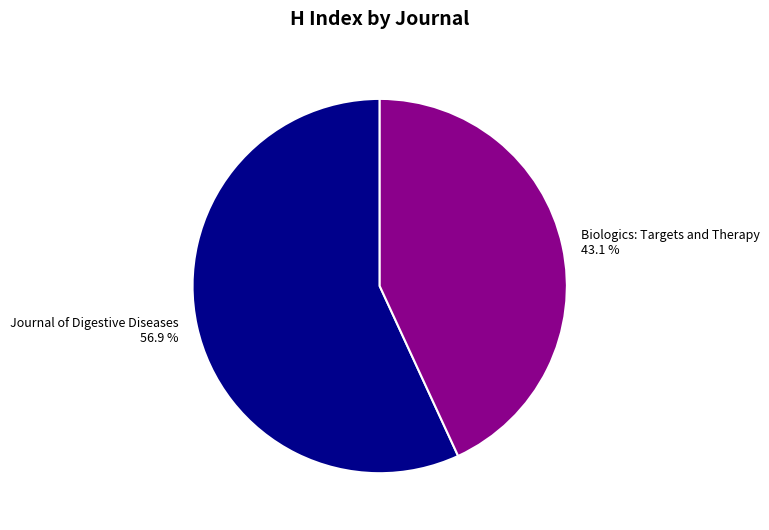

How much of the chart is everything except Journal of Digestive Diseases?

43.1%